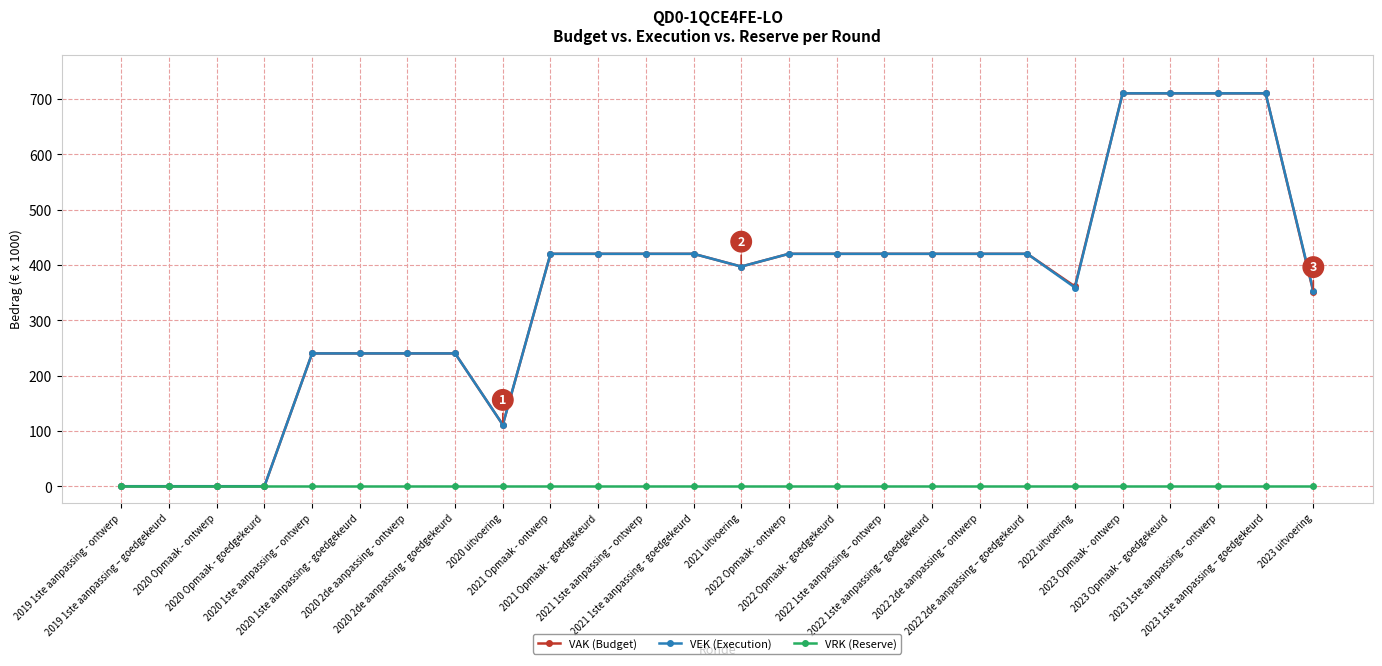

At how many categories does at least one series exceed 50?

22